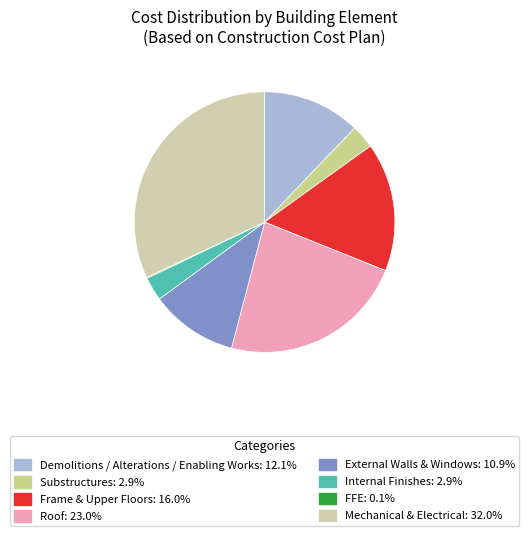

How many segments does this pie chart have?

8